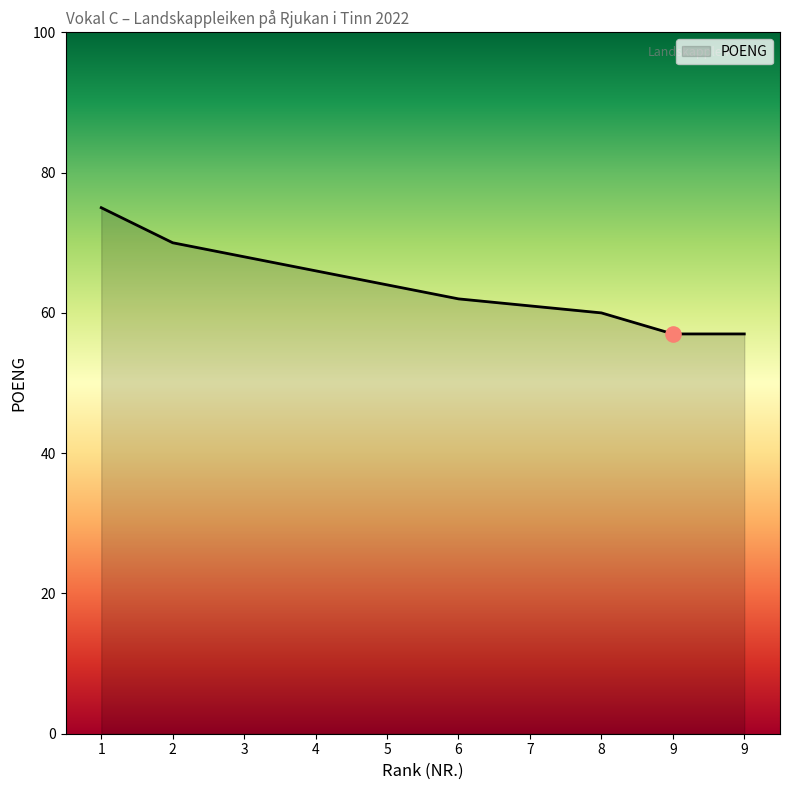

Approximately how many times larger is the value at 5 compared to 6?

1.0